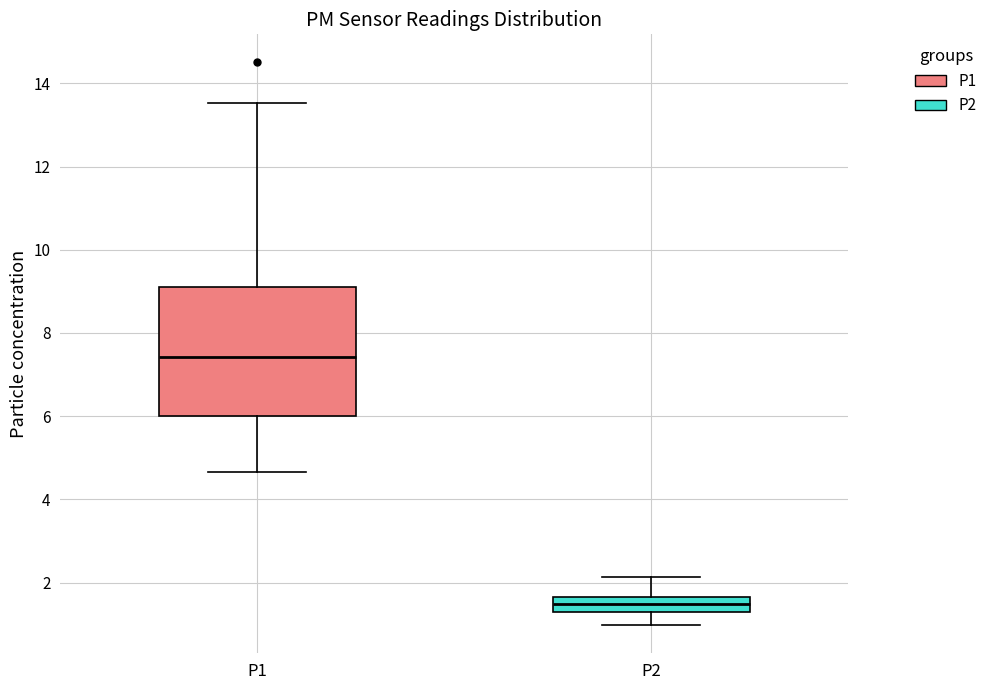

Where is the lower edge of the box for P2 on the y-axis? The values are not printed on the chart, so give them approximately, as read against the axis.

1.4